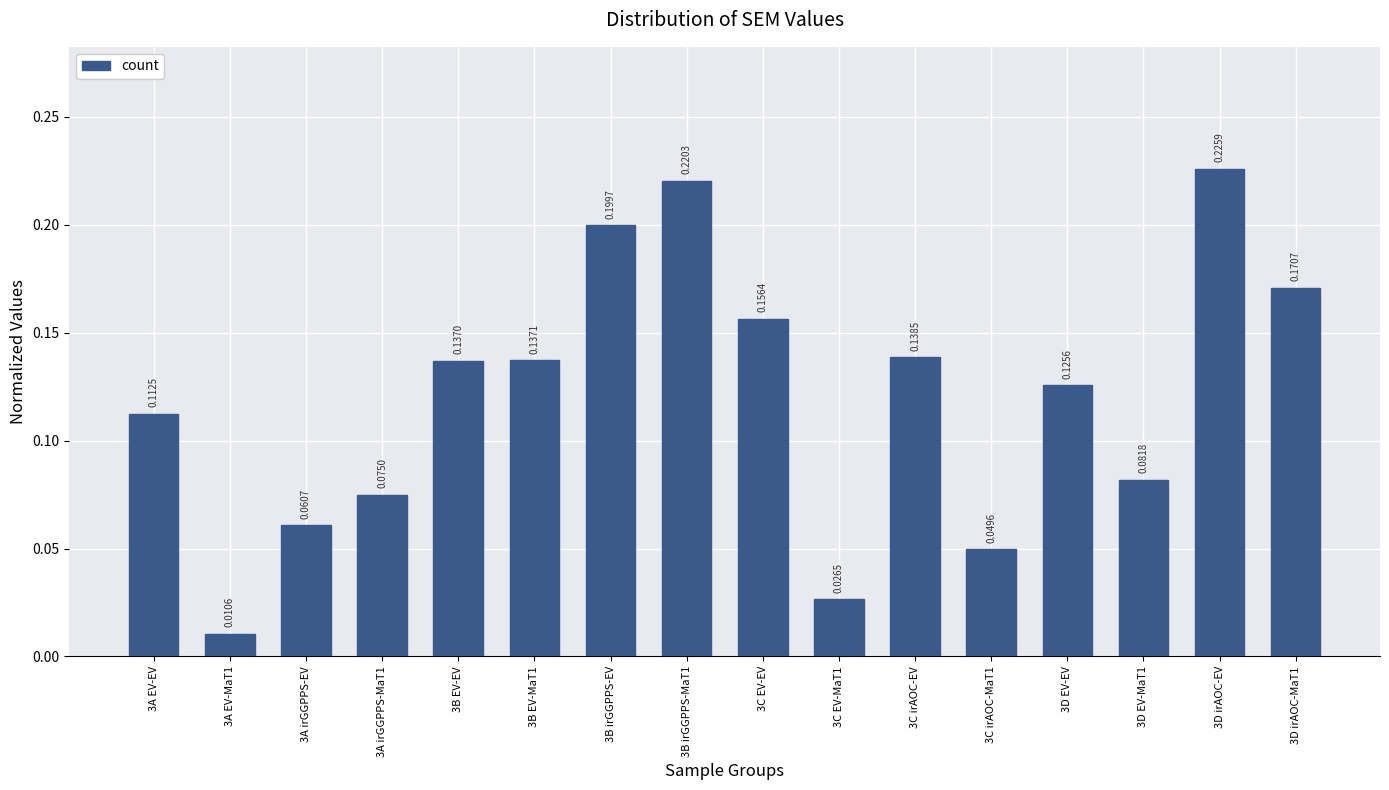

Which has a higher value, 3C EV-EV or 3B EV-MaT1?

3C EV-EV